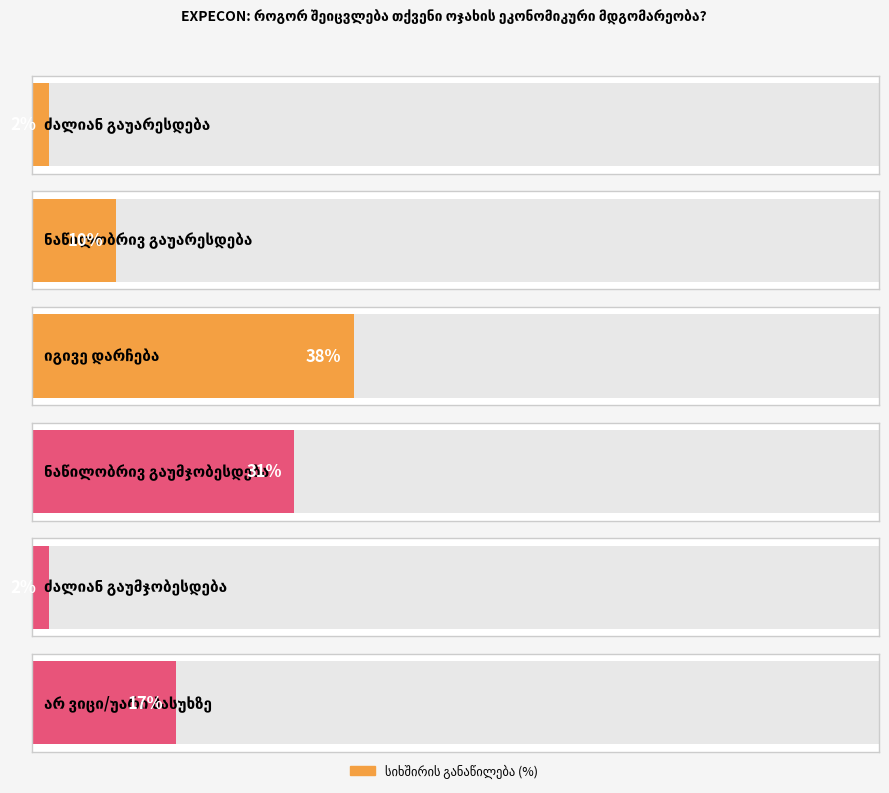

What is the label of the 2nd bar from the right?

ძალიან გაუმჯობესდება